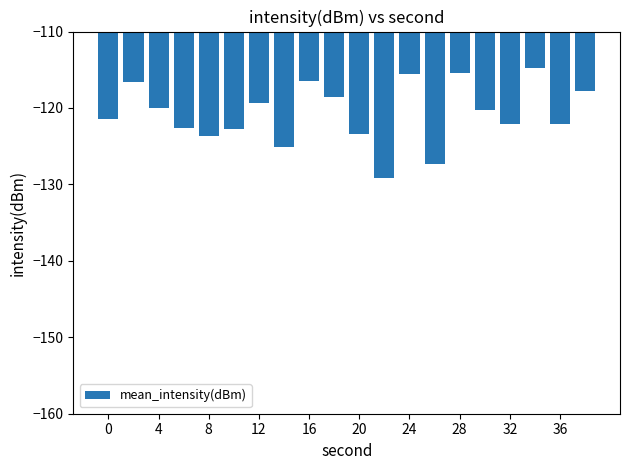

What is the value of the 10th bar from the left?

-118.5